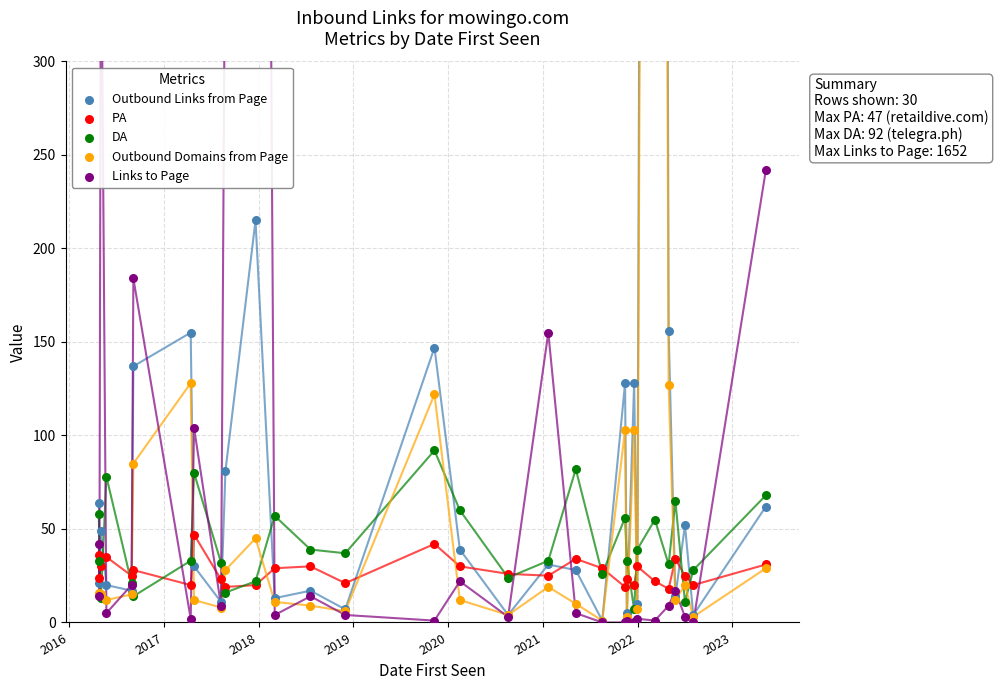

Which series has the largest total across all categories?

Outbound Links from Page